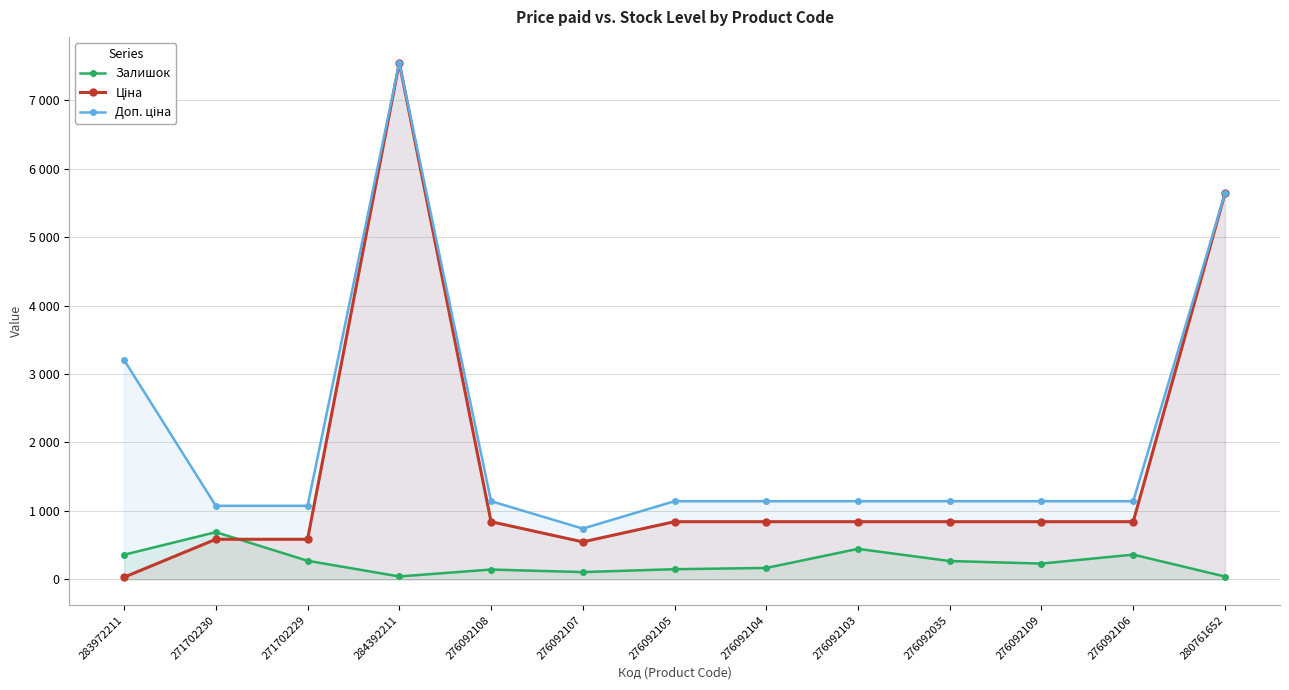

Which has a higher value, 284392211 or 276092106?

276092106